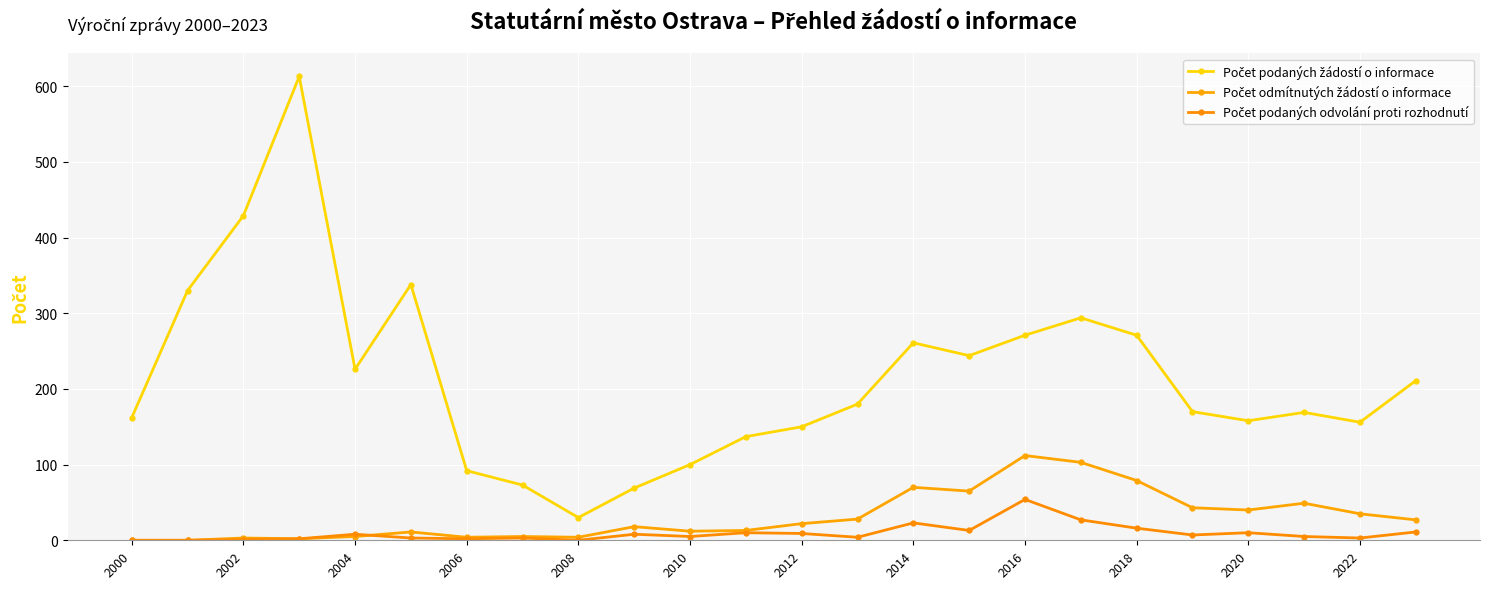

At how many categories does at least one series exceed 143?

18